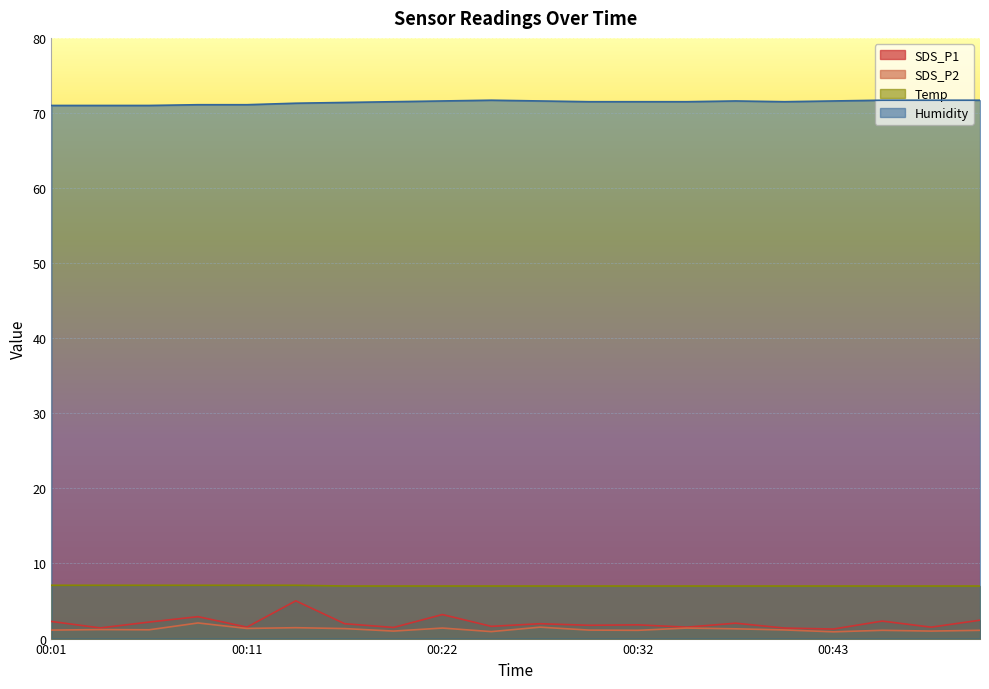

Which label corresponds to the largest value in the chart?

00:24